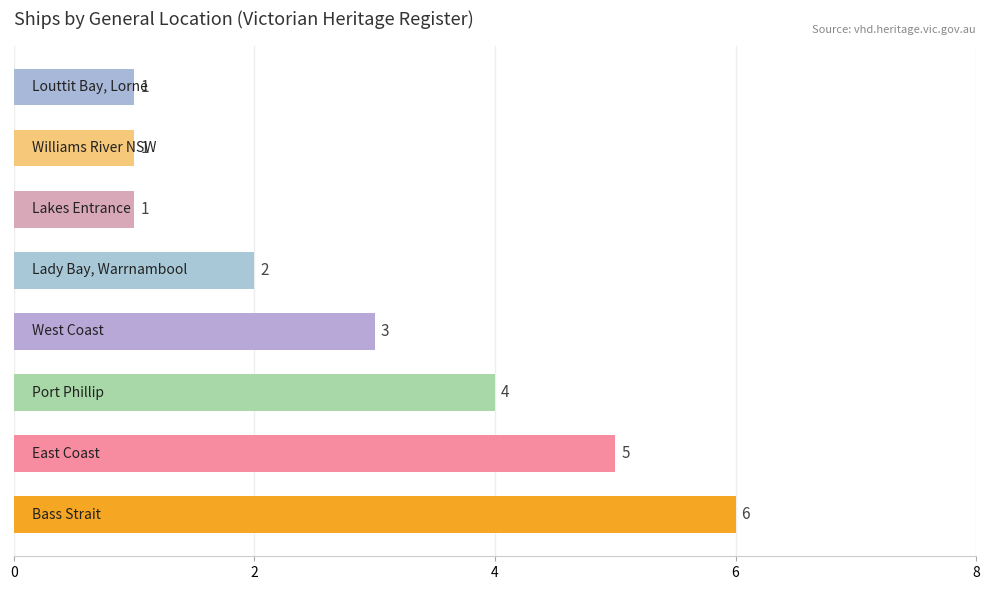

What is the greatest value displayed?

6